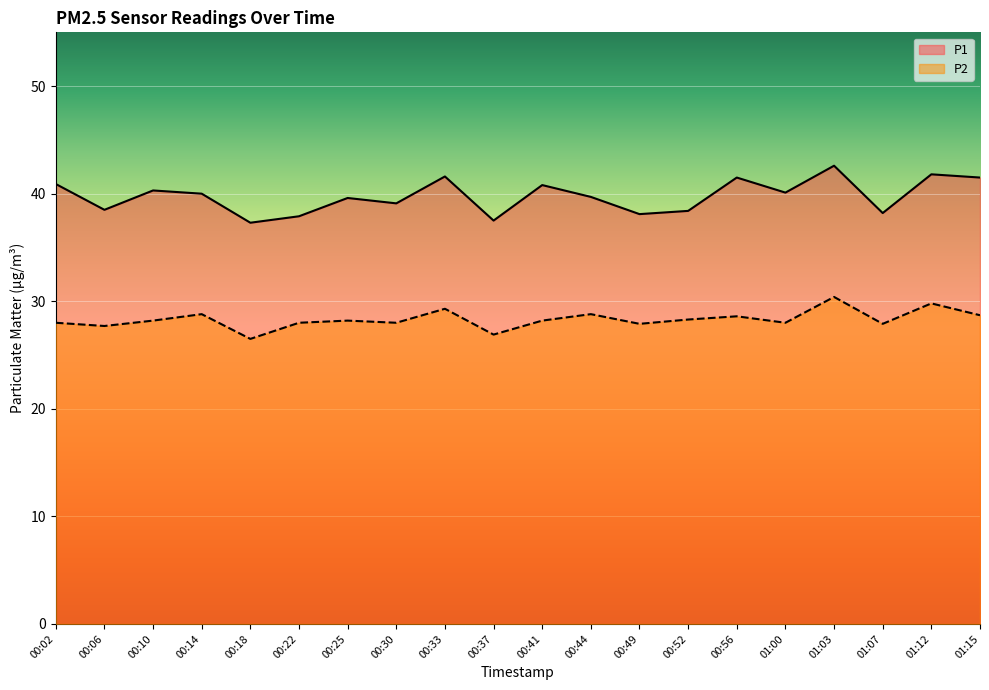

The P1 series shows 37.3 at 00:18. True or false?

True